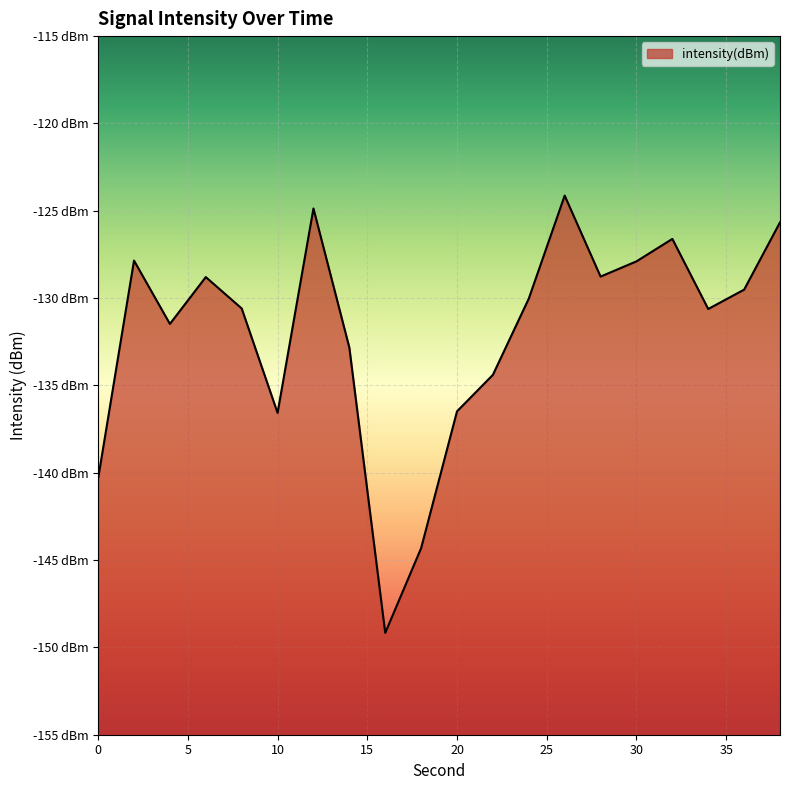

What is the sum of all values?

-2640.9